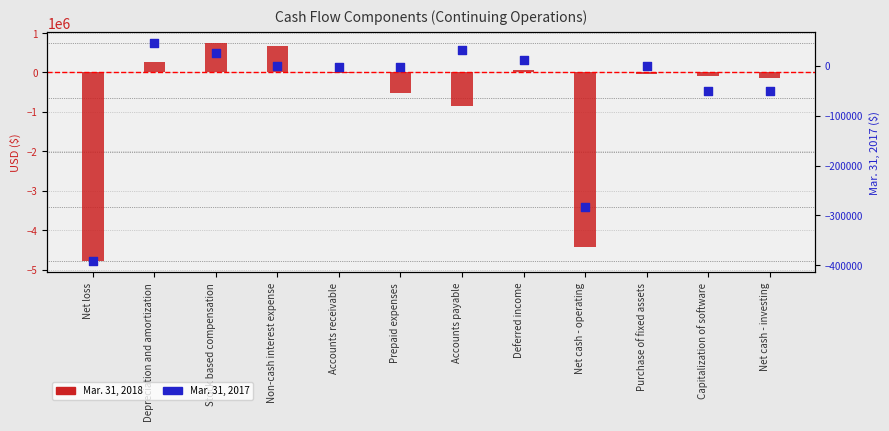

Which series reaches the minimum Y coordinate?

Mar. 31, 2018